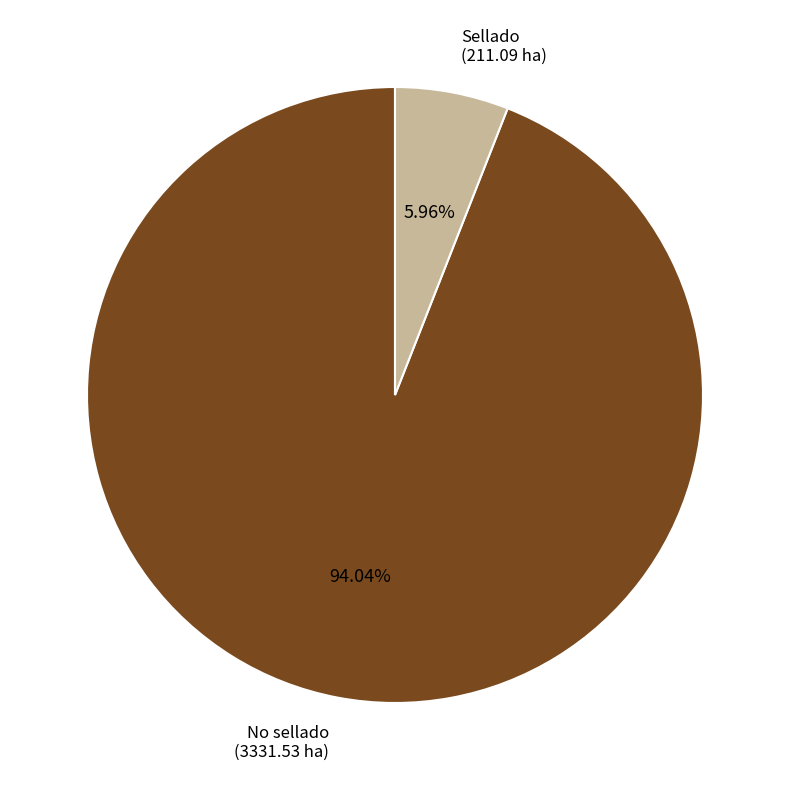

Is No sellado the majority of the pie?

Yes